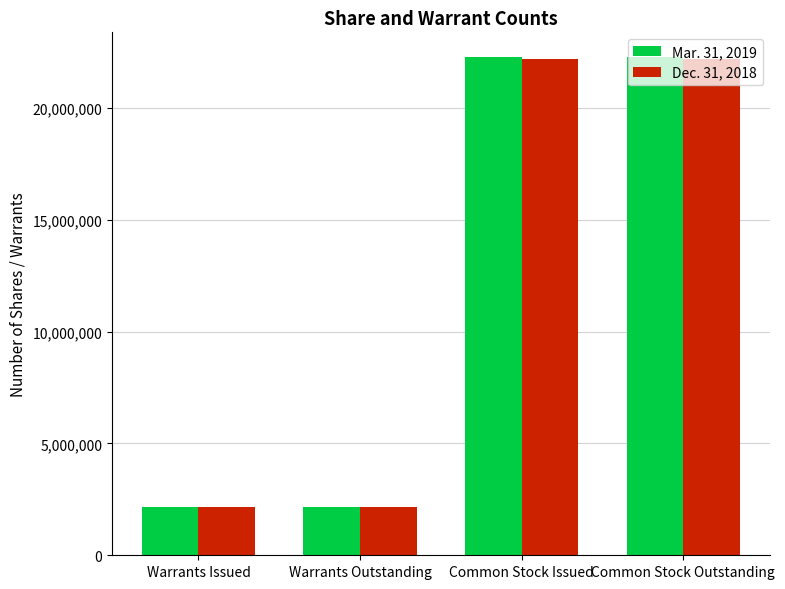

Which series has the largest range (max minus min)?

Mar. 31, 2019